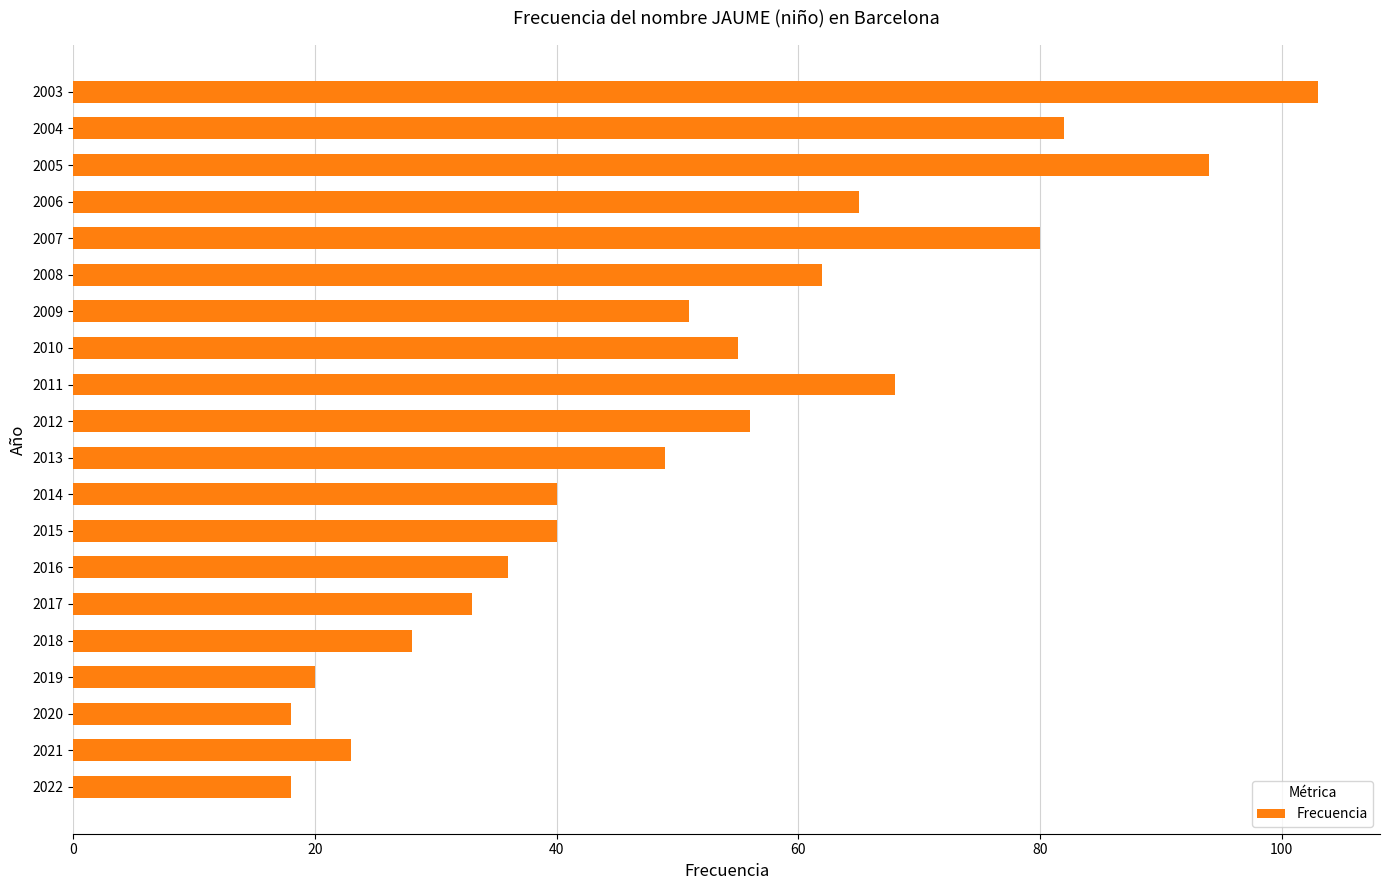

What is the difference between the maximum and minimum values?

85